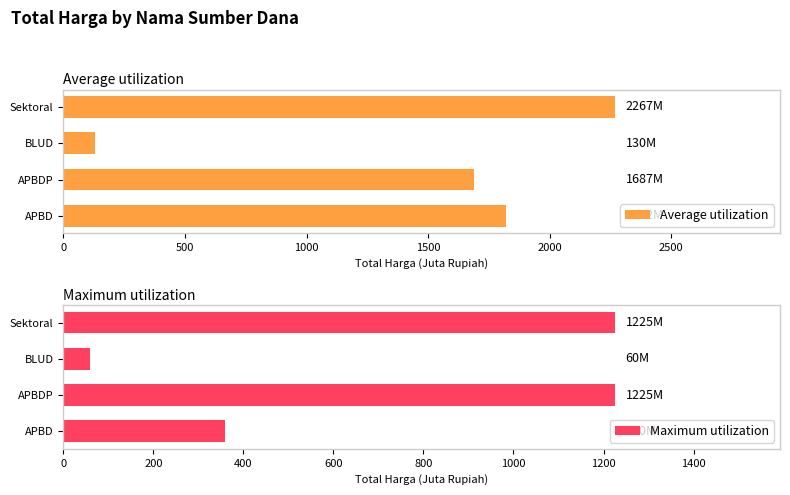

What is the maximum value for Average utilization?

2266.9